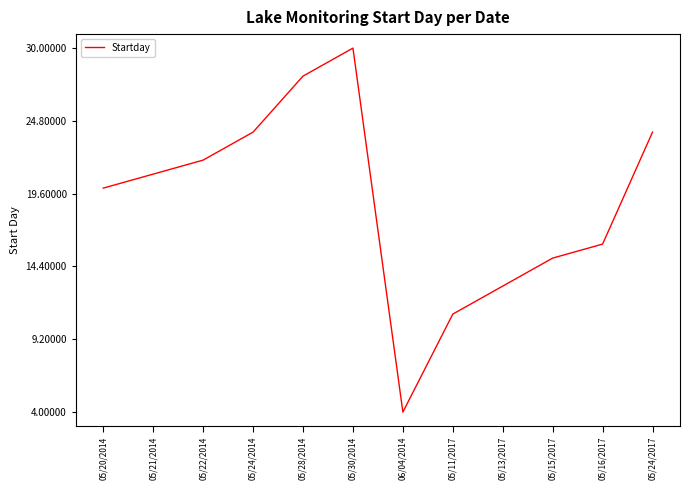

Approximately how many times larger is the value at 05/22/2014 compared to 05/13/2017?

1.7